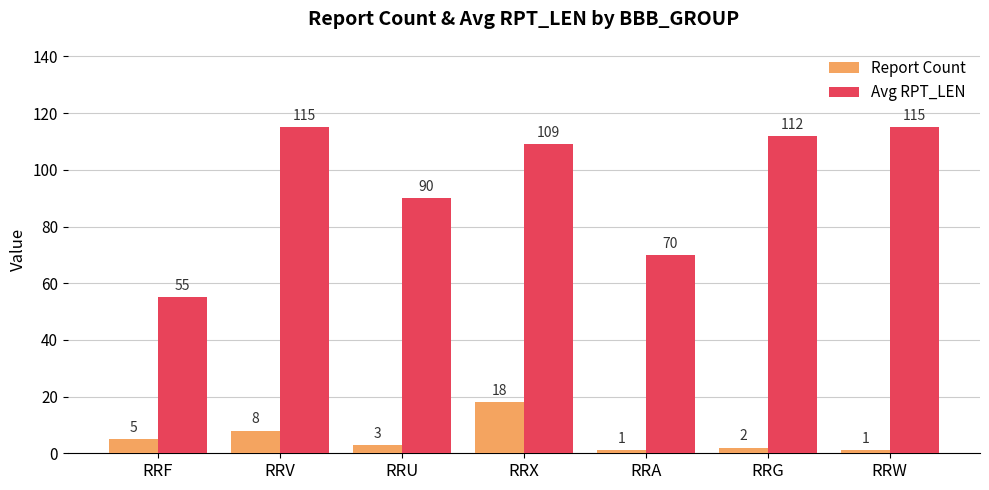

Reading left to right, list all the values displayed in this chart.

Report Count: 5	8	3	18	1	2	1
Avg RPT_LEN: 55	115	90	109	70	112	115